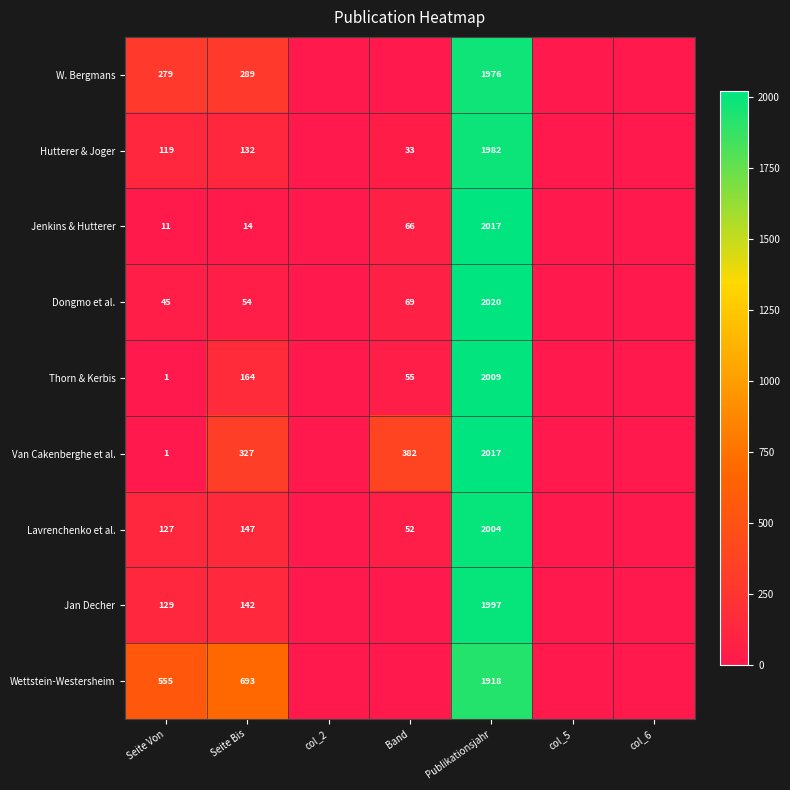

What value does the Hutterer & Joger series have at Publikationsjahr, to the nearest 100?

2000